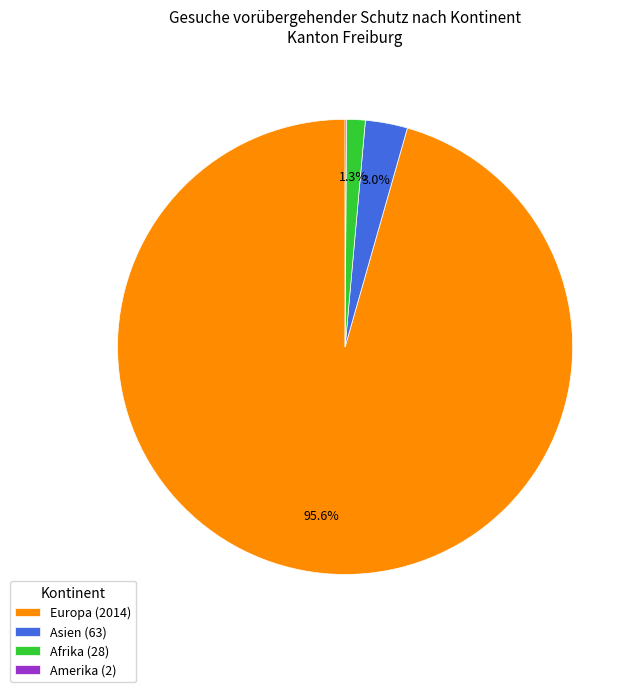

Does any single category account for the majority?

Yes